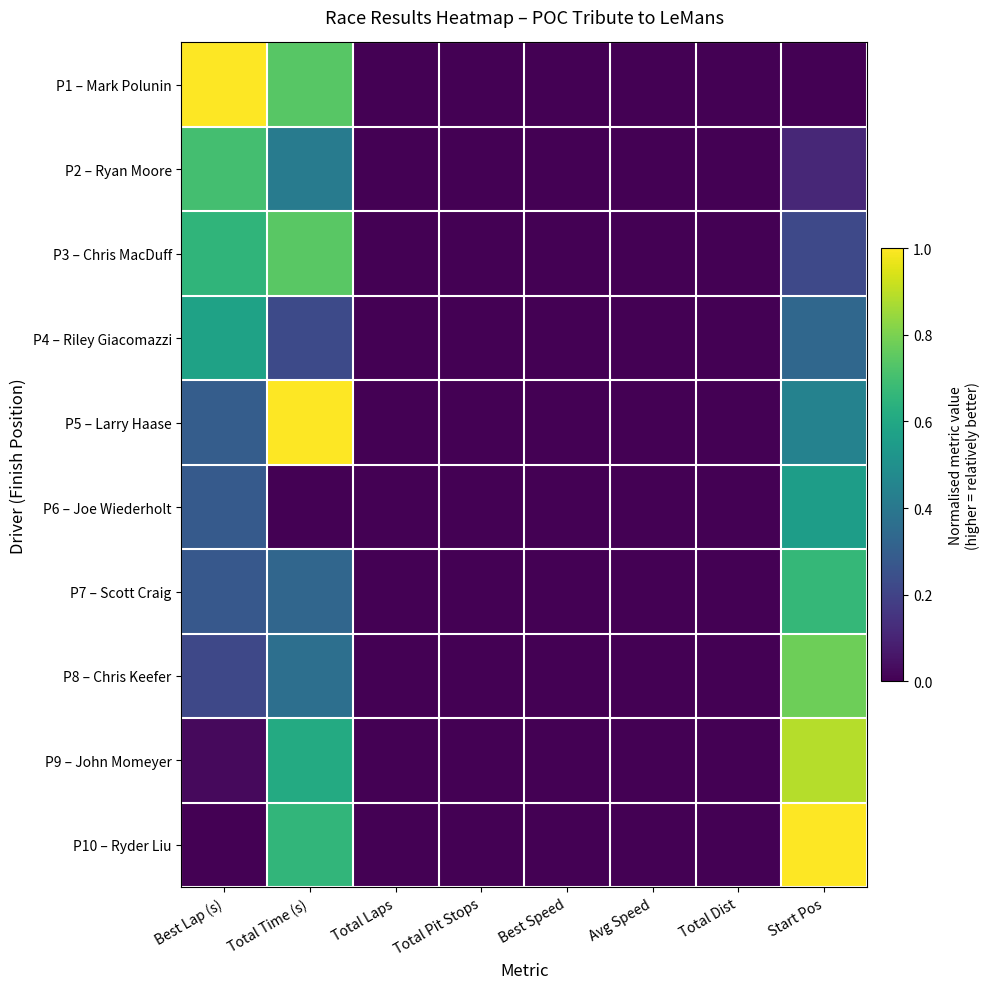

Which series has the largest range (max minus min)?

P1 – Mark Polunin